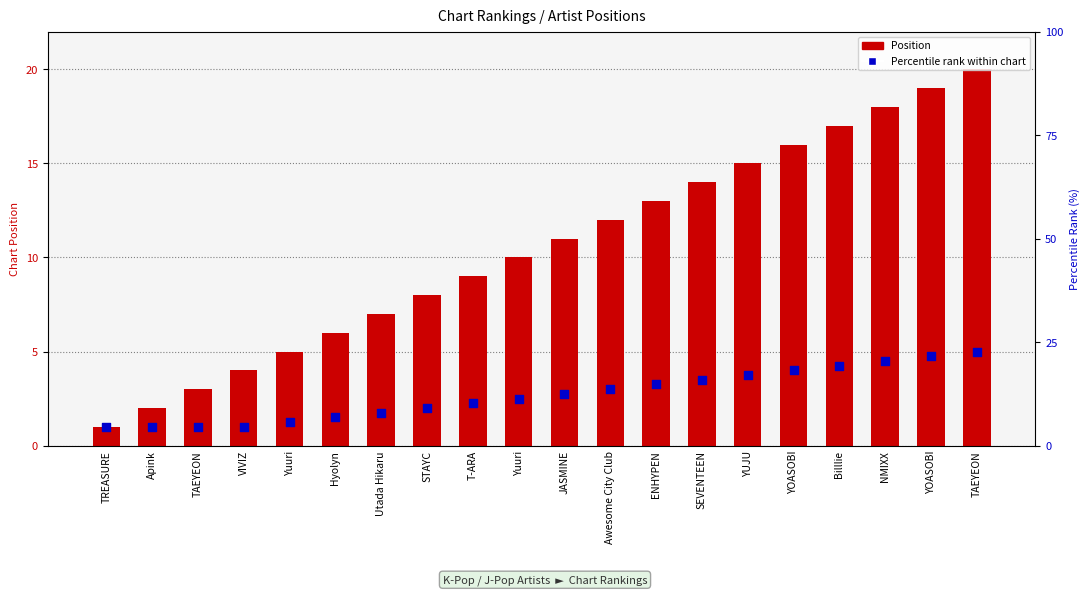

Which series has the largest total across all categories?

Position